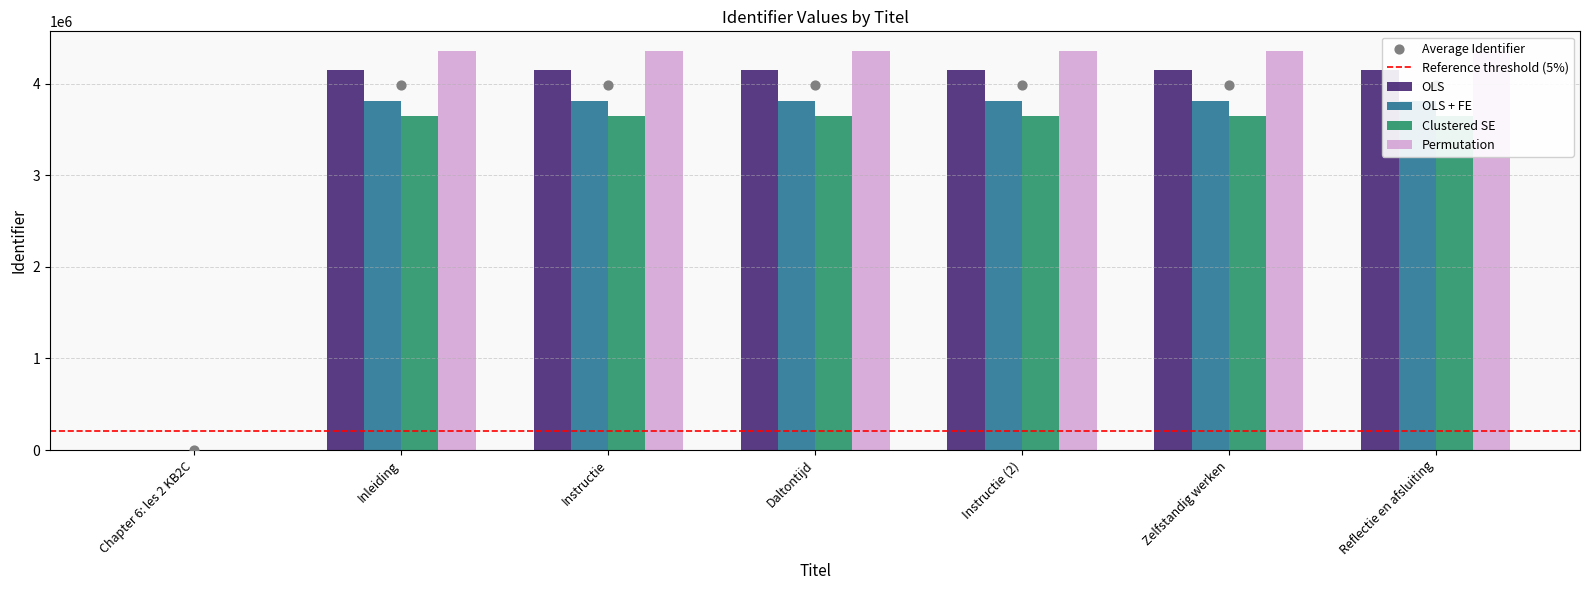

Approximately how many times larger is the value at Inleiding compared to Reflectie en afsluiting?

1.0